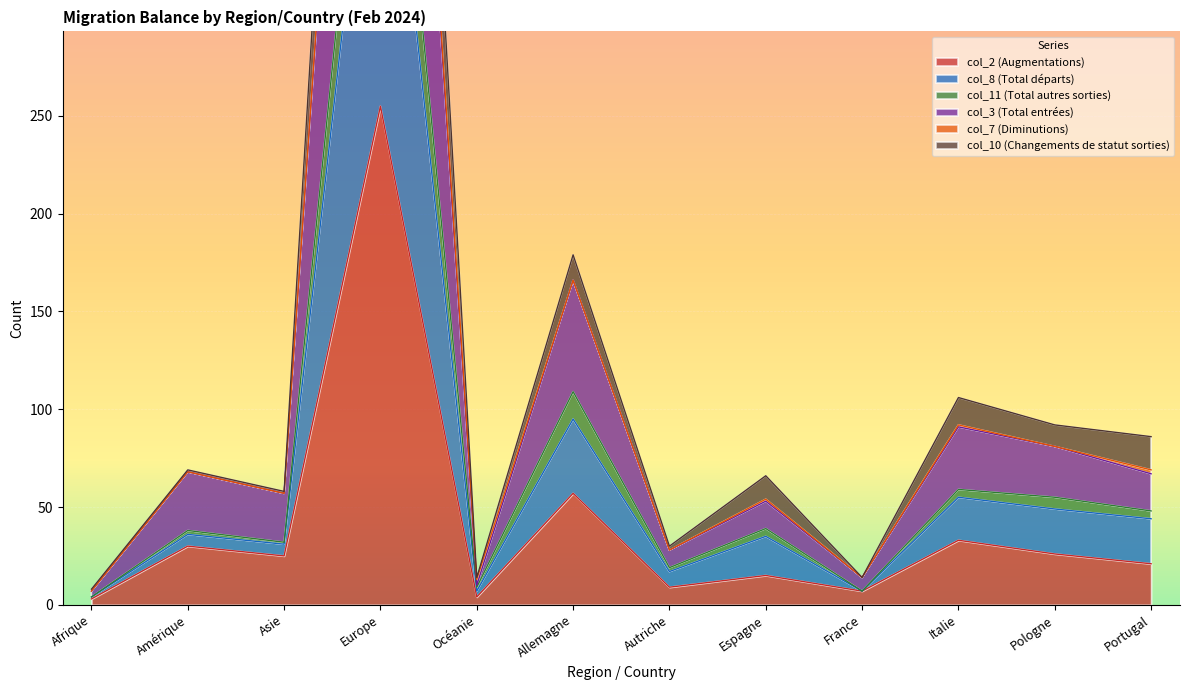

True or false: col_2 (Augmentations) has a value of 7 at Asie.

False